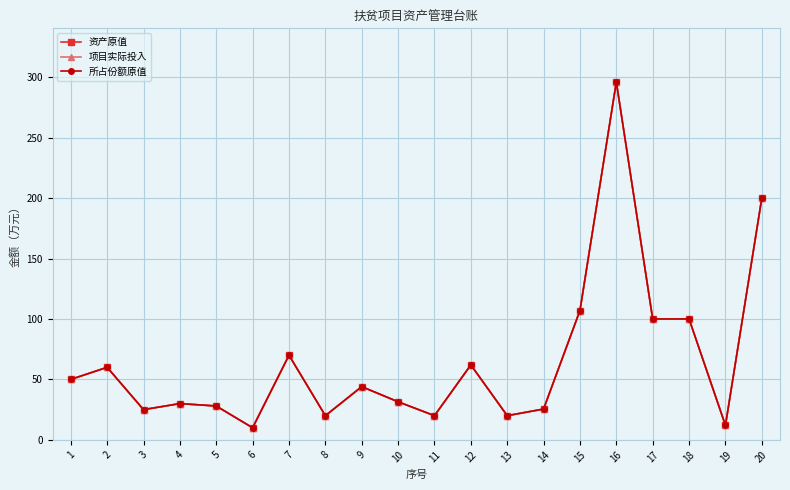

Reading left to right, transcribe all the data shown in this chart.

资产原值: 1=50.0	2=60.0	3=25.0	4=30.0	5=28.0	6=10.0	7=70.0	8=20.0	9=44.0	10=31.5	11=20.0	12=62.0	13=20.0	14=25.5	15=107.0	16=296.0	17=100.0	18=100.0	19=12.0	20=200.0
项目实际投入: 1=50.0	2=60.0	3=25.0	4=30.0	5=28.0	6=10.0	7=70.0	8=20.0	9=44.0	10=31.5	11=20.0	12=62.0	13=20.0	14=25.5	15=107.0	16=296.0	17=100.0	18=100.0	19=12.0	20=200.0
所占份额原值: 1=50.0	2=60.0	3=25.0	4=30.0	5=28.0	6=10.0	7=70.0	8=20.0	9=44.0	10=31.5	11=20.0	12=62.0	13=20.0	14=25.5	15=107.0	16=296.0	17=100.0	18=100.0	19=12.0	20=200.0